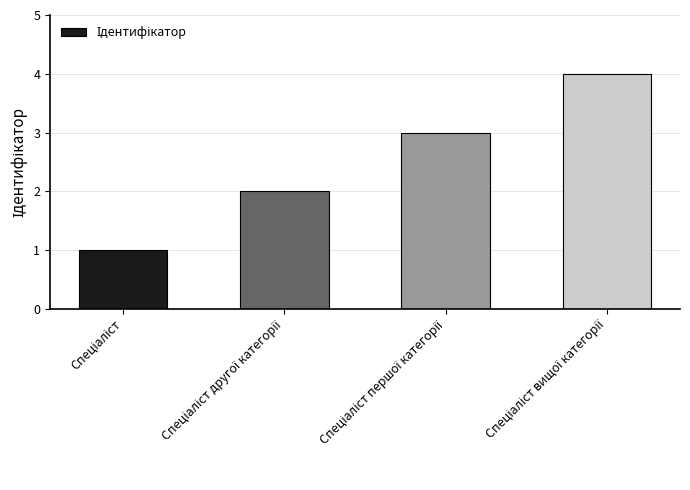

What is the difference between the maximum and minimum values?

3